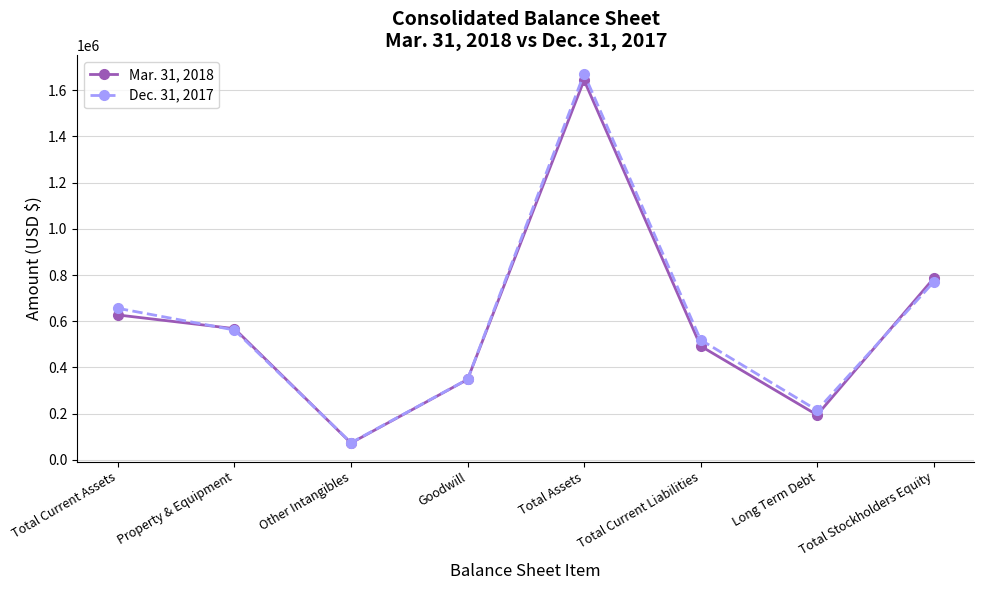

Is it true that Dec. 31, 2017 equals 283599 at Total Current Assets?

False